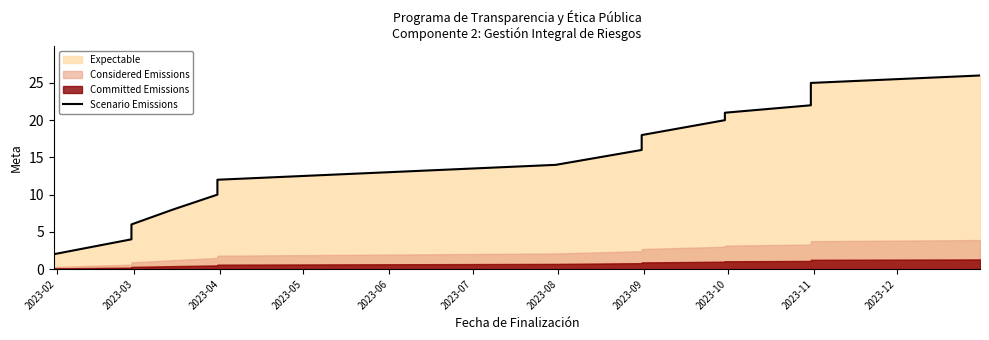

Which label corresponds to the smallest value in the chart?

2023-02